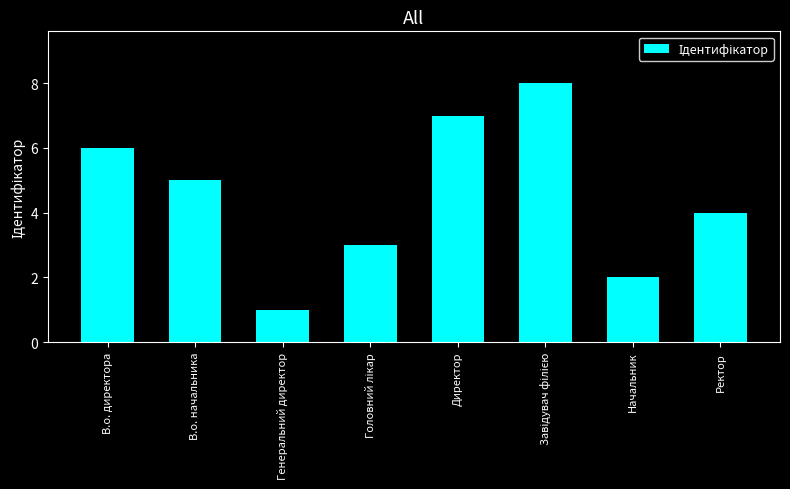

What is the difference between the maximum and minimum values?

7